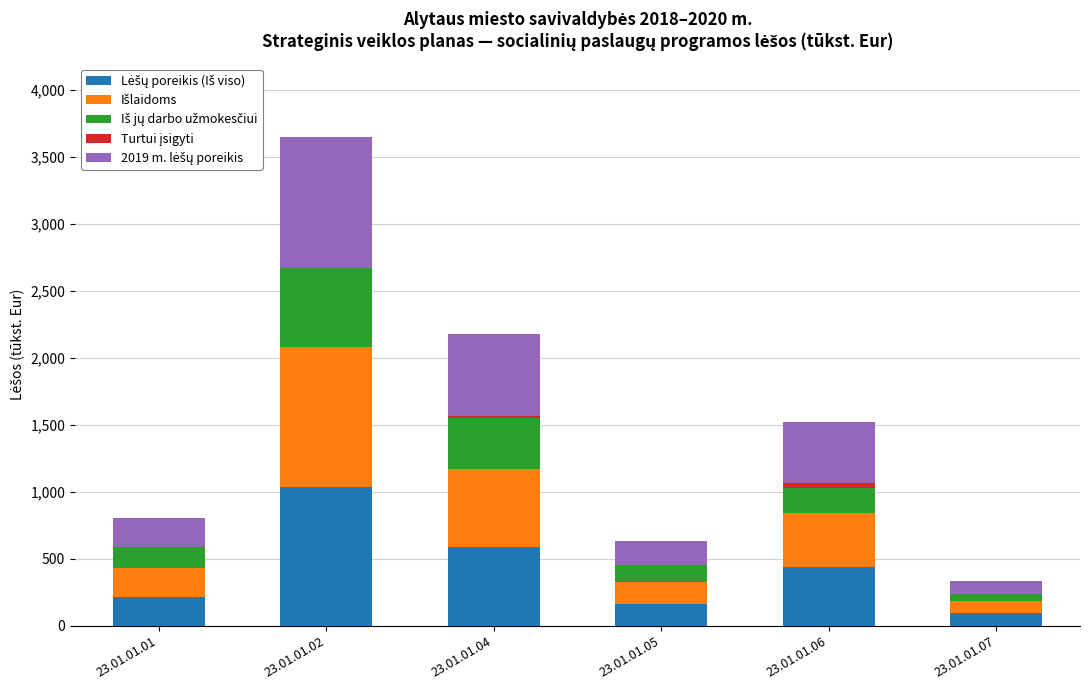

How many categories are shown in the chart?

6